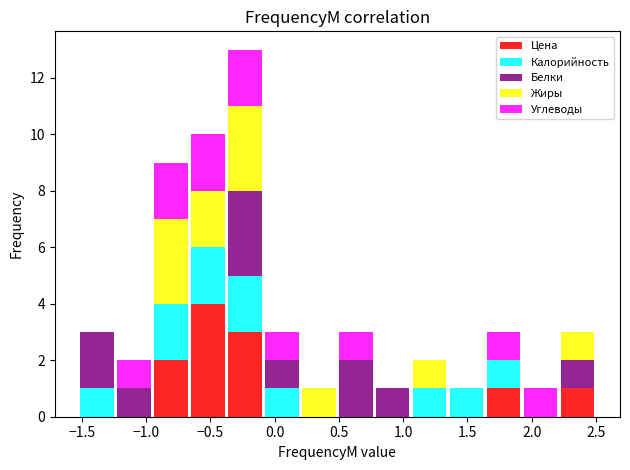

Which range on the x-axis has the tallest stacked bar (by total height)?

-0.35 to -0.10